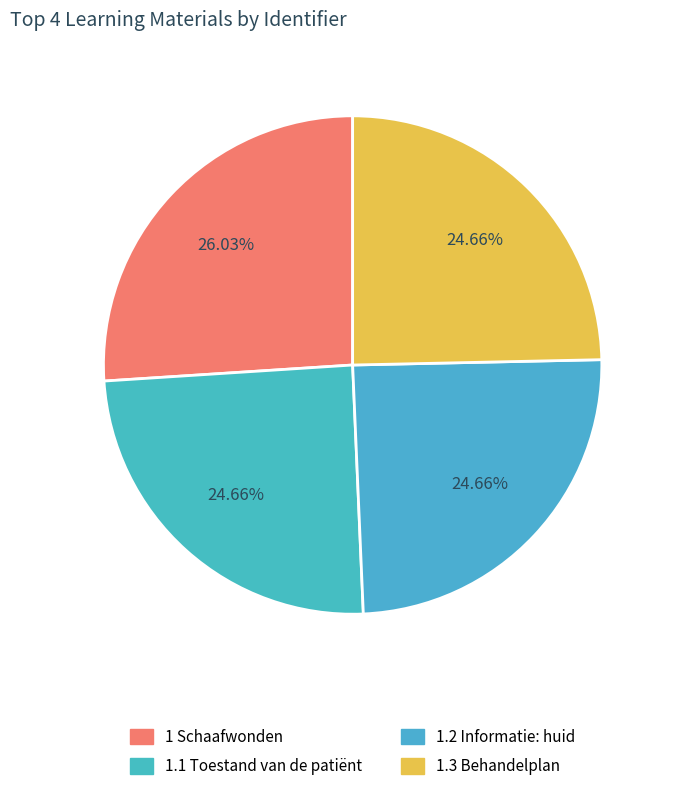

The 1.3 Behandelplan slice represents 25% of the pie. True or false?

True